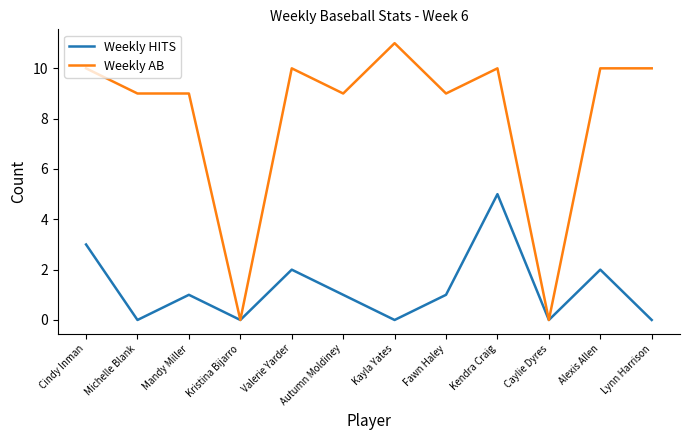

At Cindy Inman, list the series in order from smallest to largest.

Weekly HITS, Weekly AB